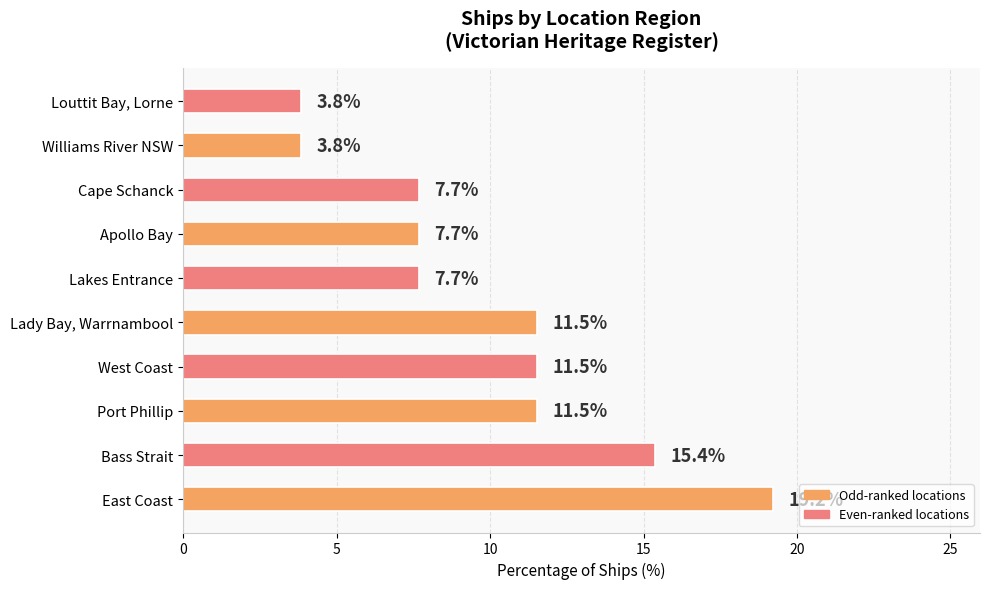

What is the ratio of the value at Williams River NSW to the value at Port Phillip?

0.3